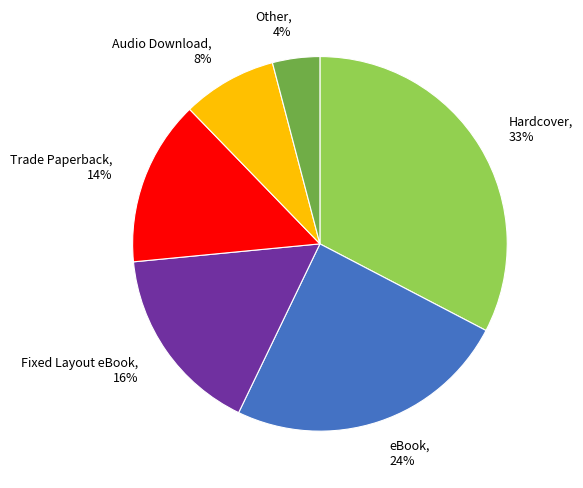

Approximately how many times larger is the value at Trade Paperback compared to Fixed Layout eBook?

0.9